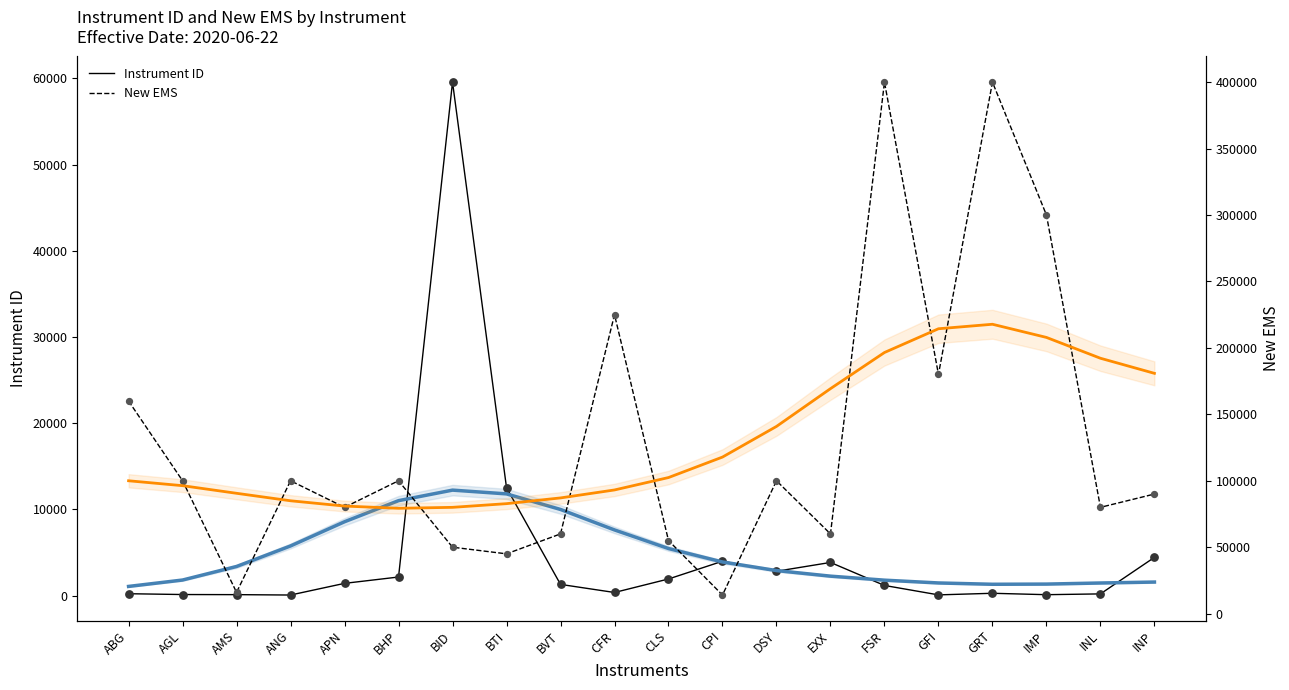

Which series reaches the maximum Y coordinate?

New EMS